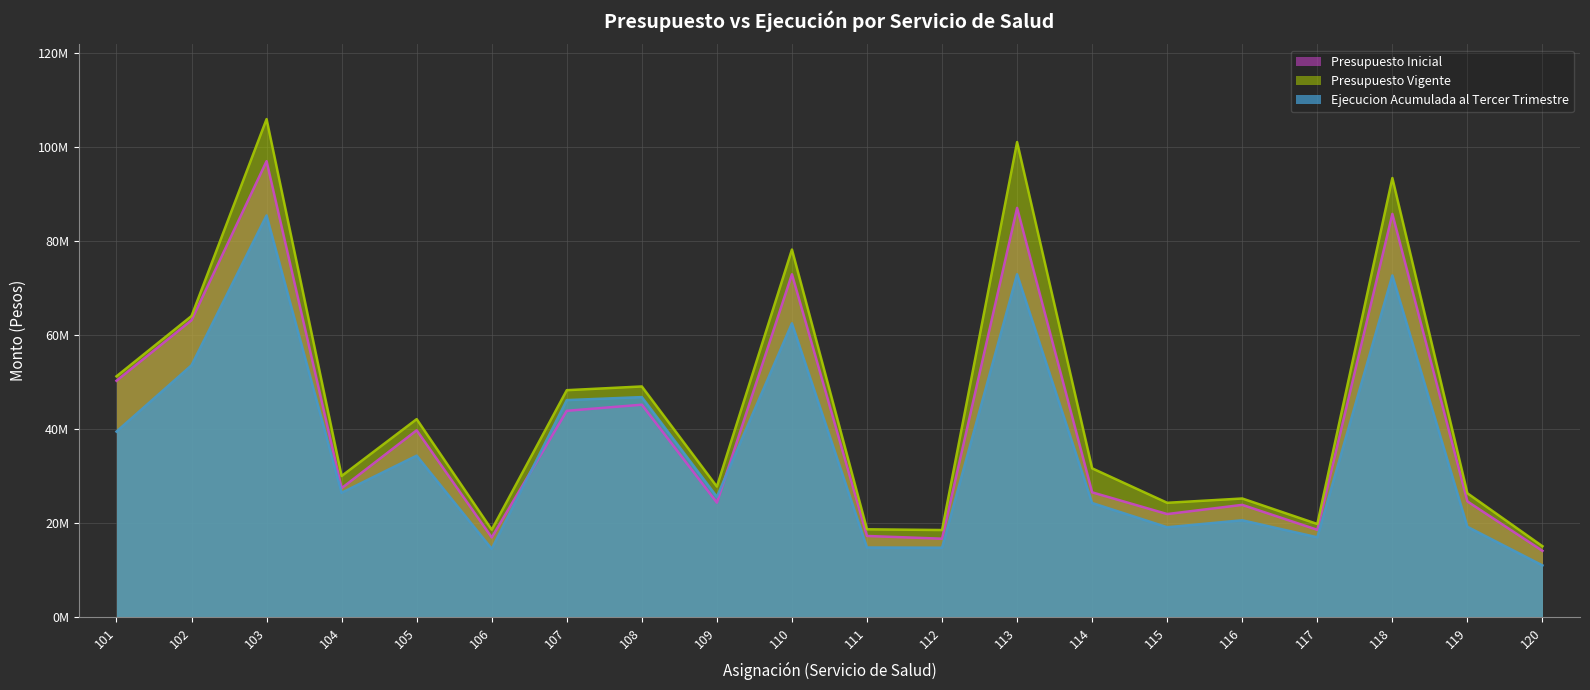

Does the chart display data point markers on the line(s)?

No